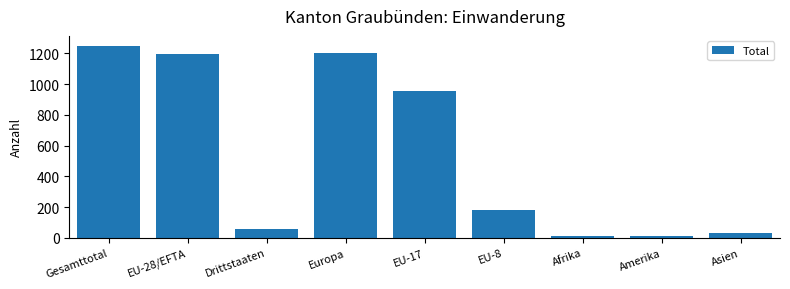

What is the sum of all values?

4891